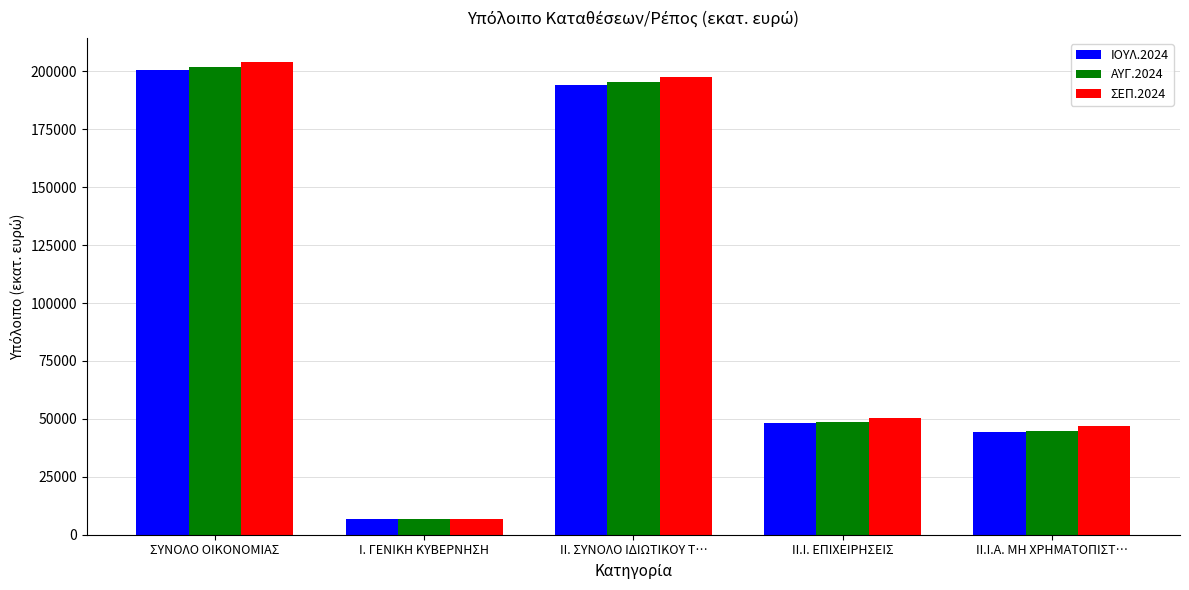

What position from the right is Ι. ΓΕΝΙΚΗ ΚΥΒΕΡΝΗΣΗ?

4